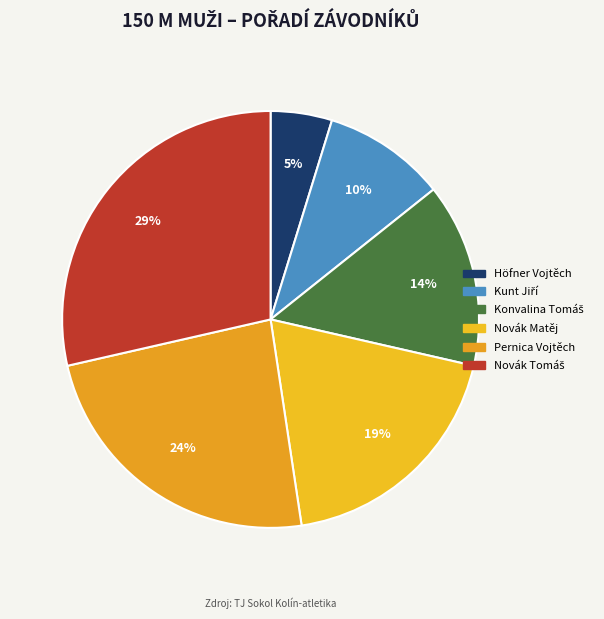

What is the total percentage of Novák Matěj and Kunt Jiří?

28.6%